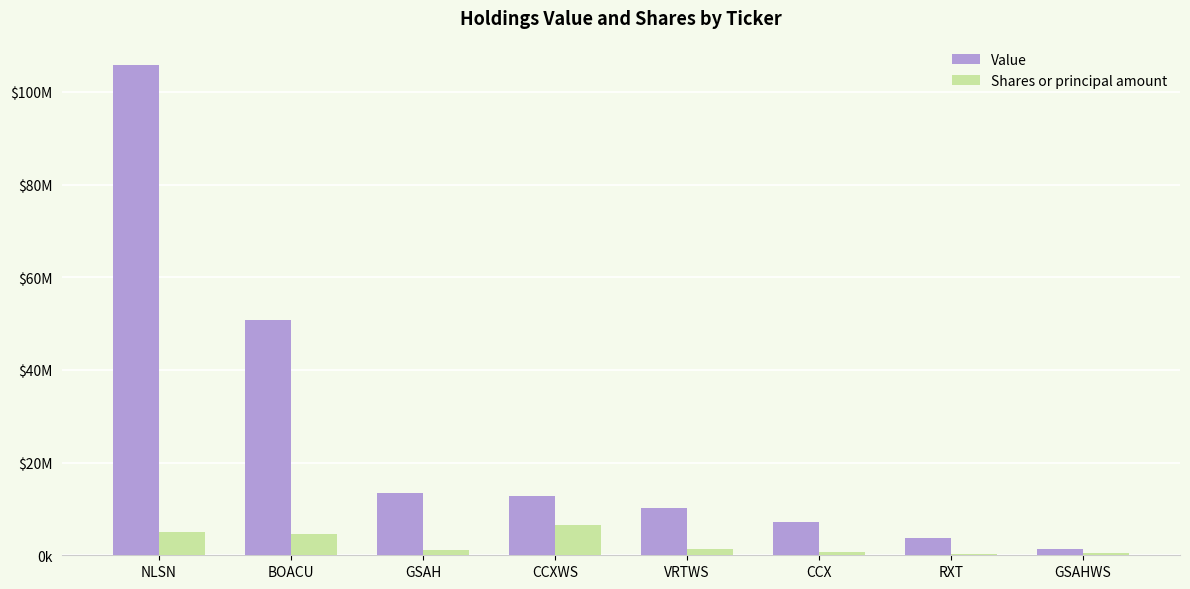

Which series changed the most between VRTWS and GSAHWS?

Value